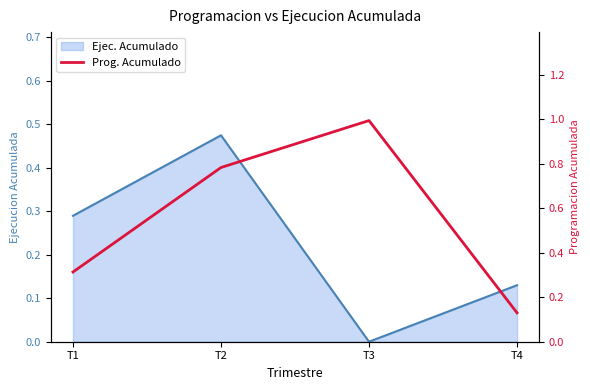

Rank the categories by value from lowest to highest.

T4, T1, T2, T3